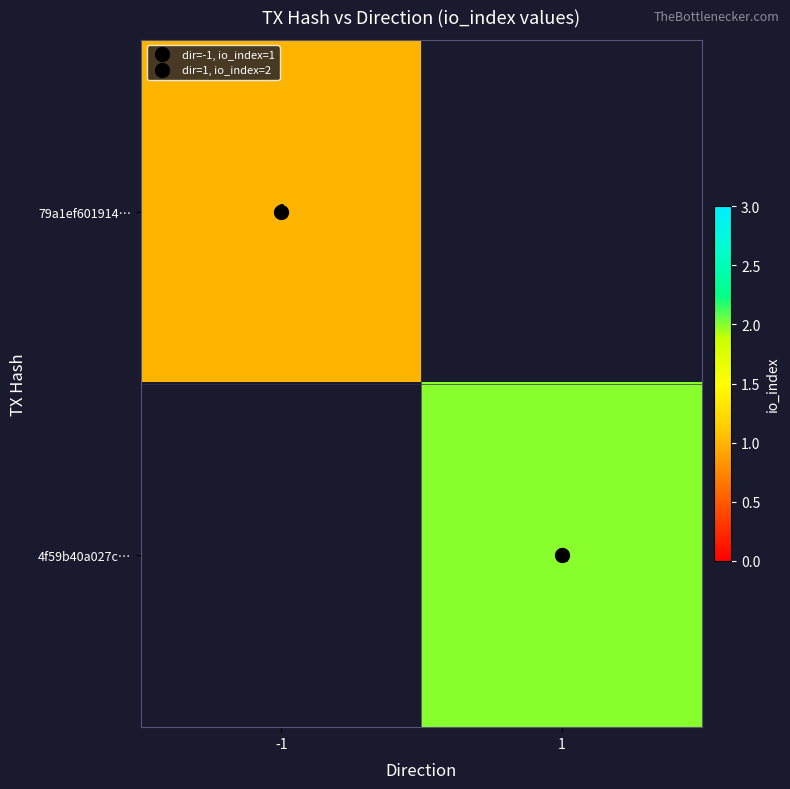

Is the value of 79a1ef601914… at -1 greater than the value of 4f59b40a027c… at 1?

No